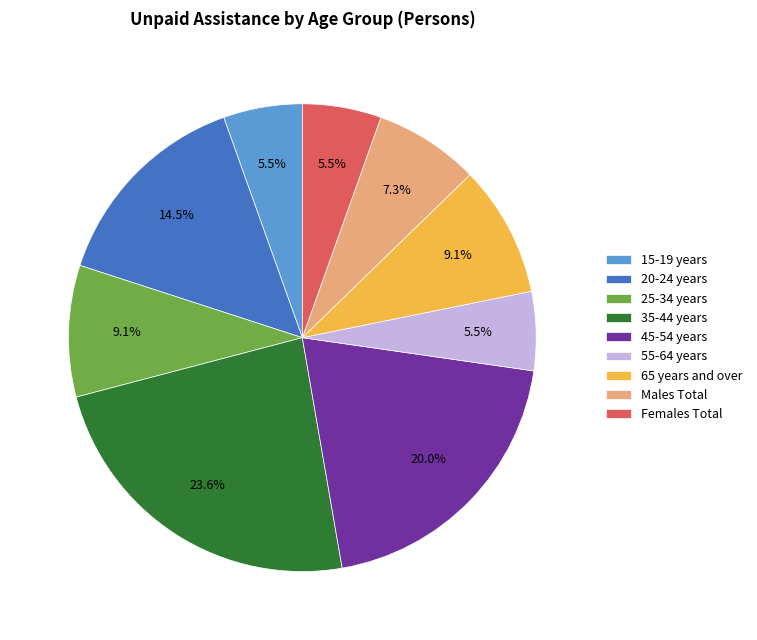

Between 15-19 years and 45-54 years, which is larger?

45-54 years